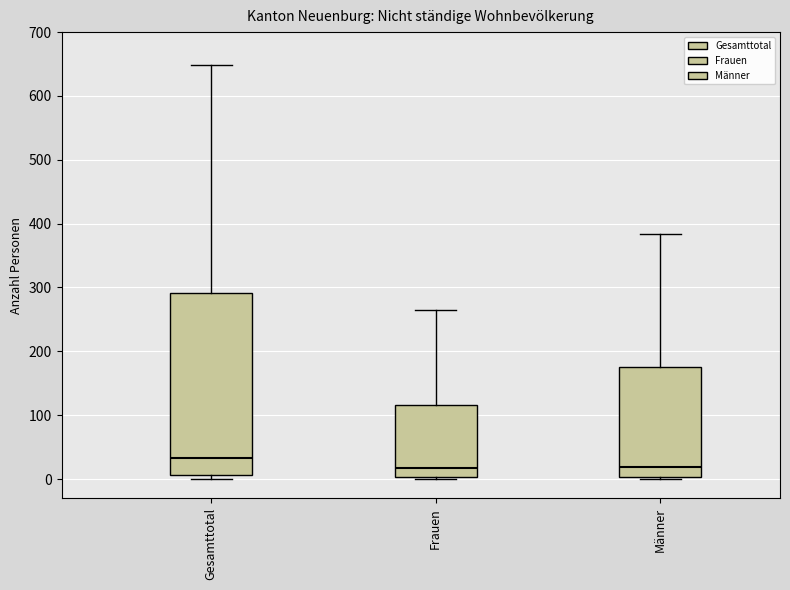

Comparing the boxes themselves (not the whiskers), which one is the tallest?

Gesamttotal